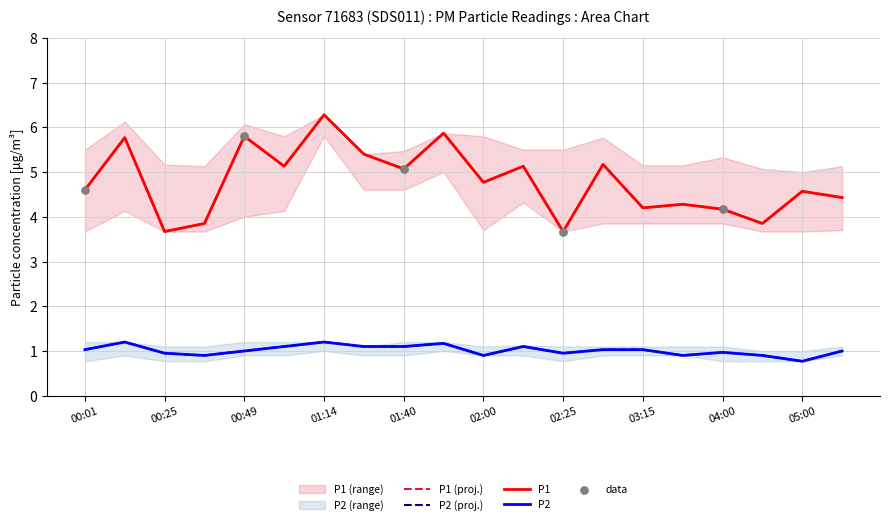

What is the total value across all series at 02:12?

6.2